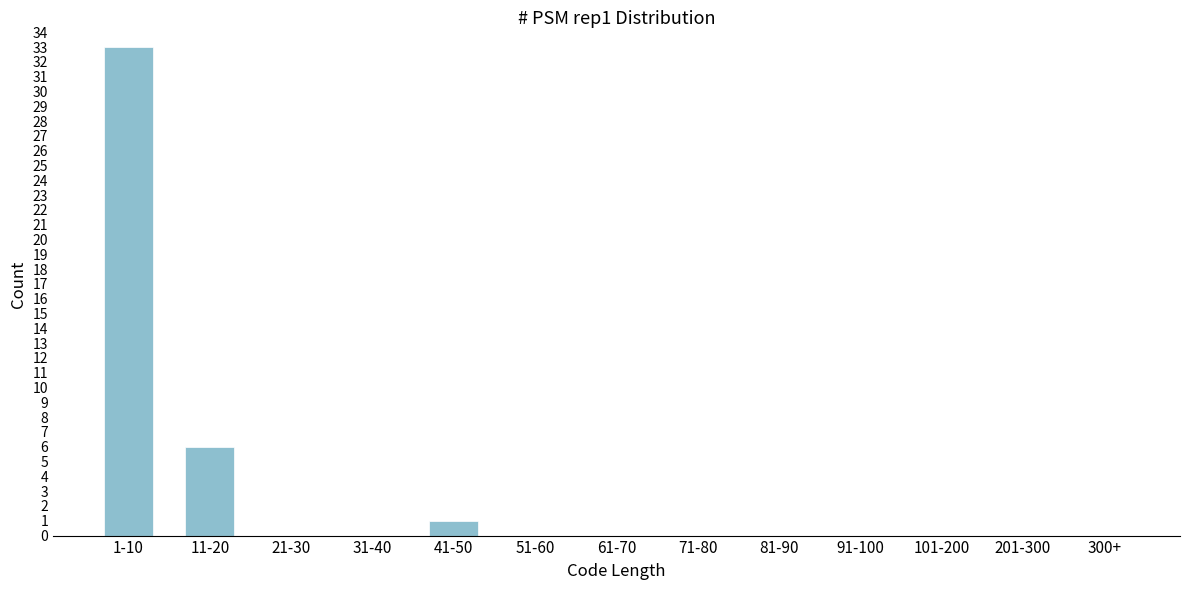

Reading right to left, extract all data points from this chart.

300+=0	201-300=0	101-200=0	91-100=0	81-90=0	71-80=0	61-70=0	51-60=0	41-50=1	31-40=0	21-30=0	11-20=6	1-10=33